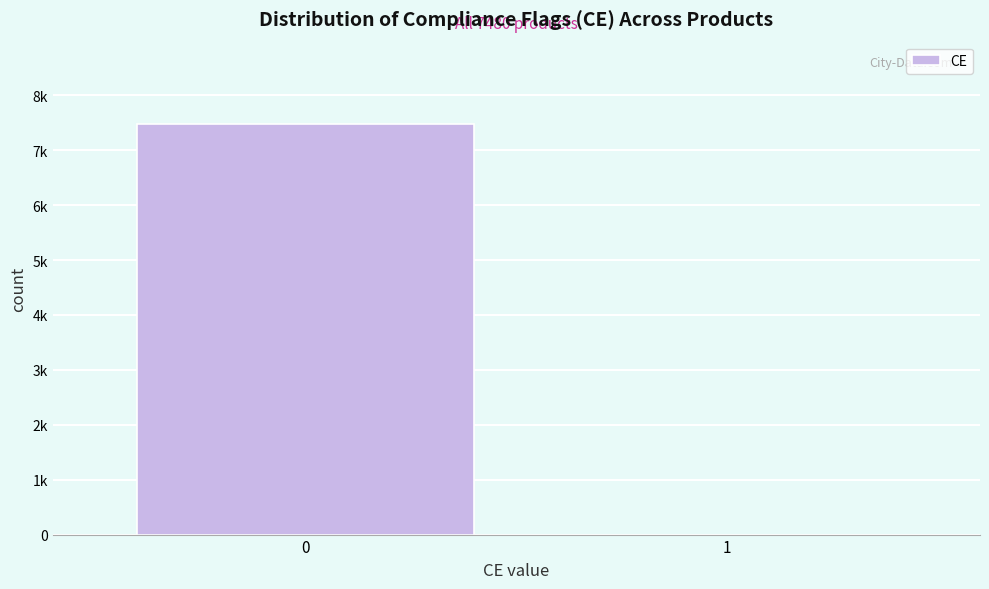

Are the bars horizontal?

No